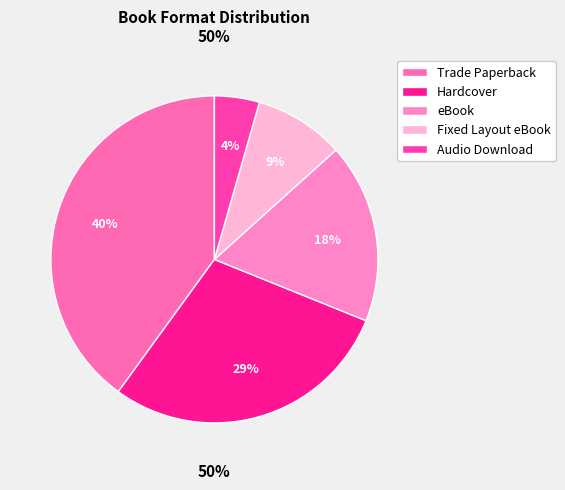

How many slices are in this pie chart?

5